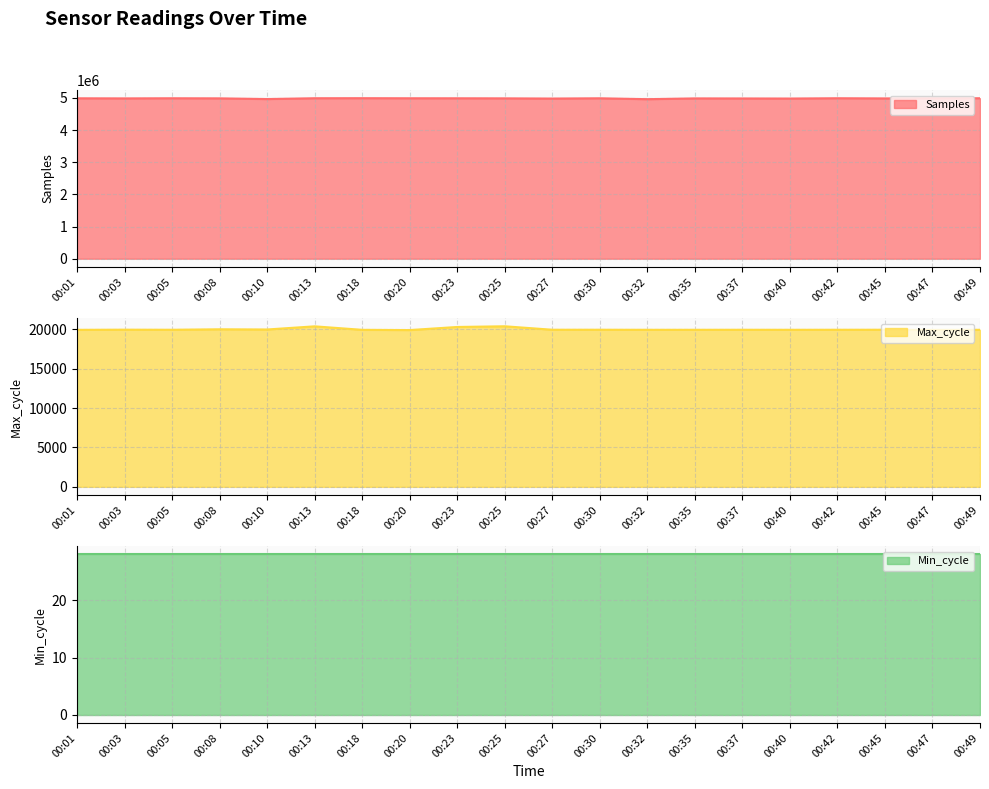

The Max_cycle series shows 19972 at 00:03. True or false?

True